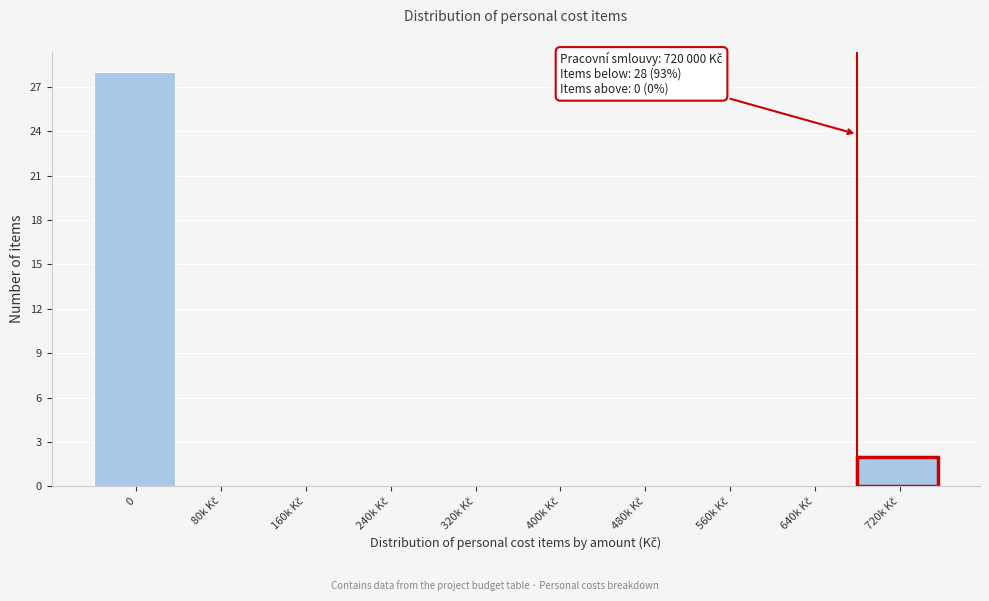

What is the greatest value displayed?

28